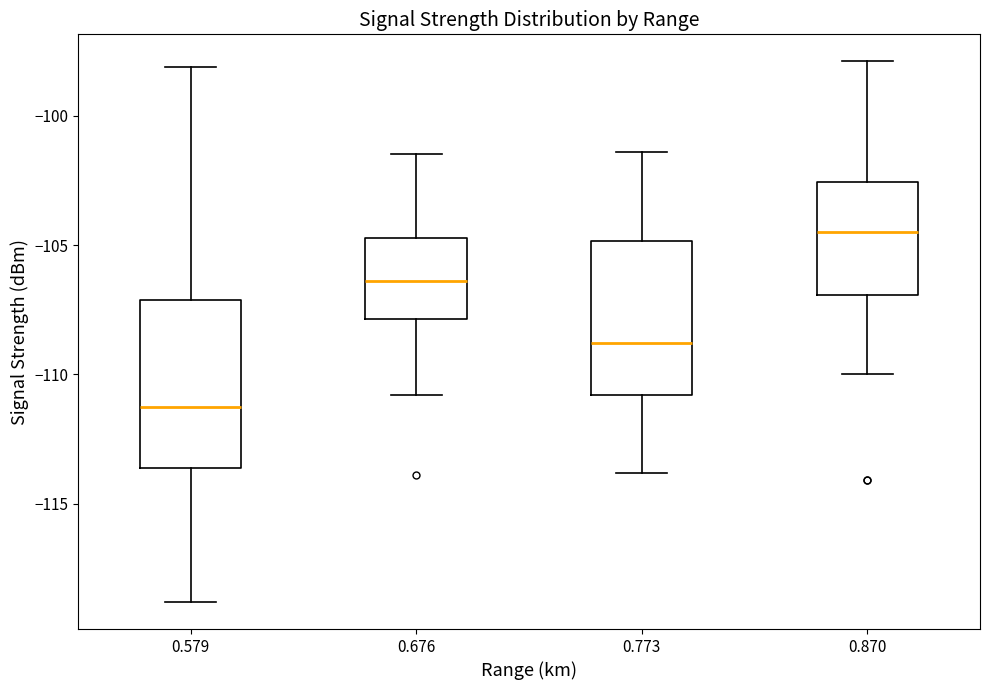

Reading left to right, read every box against the y-axis: the position of its median line, the range the box covers, and the ends of its whiskers. The values are not printed on the chart, so give them approximately, as read against the axis.

0.579: median -111.0, box -113.5 to -107.0, whiskers -119.0 to -98.0
0.676: median -106.5, box -108.0 to -104.5, whiskers -111.0 to -101.5
0.773: median -109.0, box -111.0 to -105.0, whiskers -114.0 to -101.5
0.870: median -104.5, box -107.0 to -102.5, whiskers -110.0 to -98.0